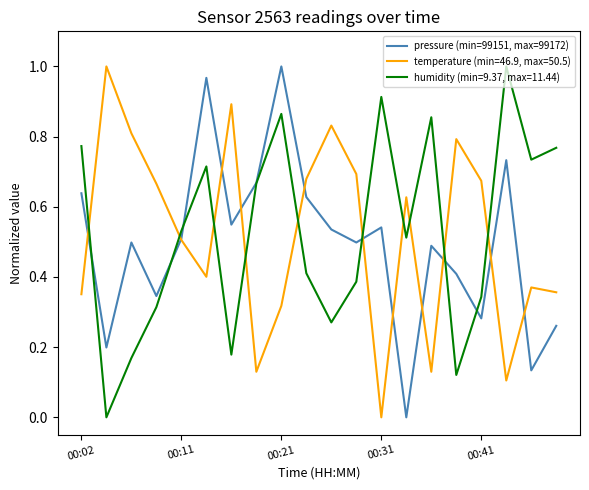

Which series ends up on top after the final intersection of temperature (min=46.9, max=50.5) and humidity (min=9.37, max=11.44)?

humidity (min=9.37, max=11.44)